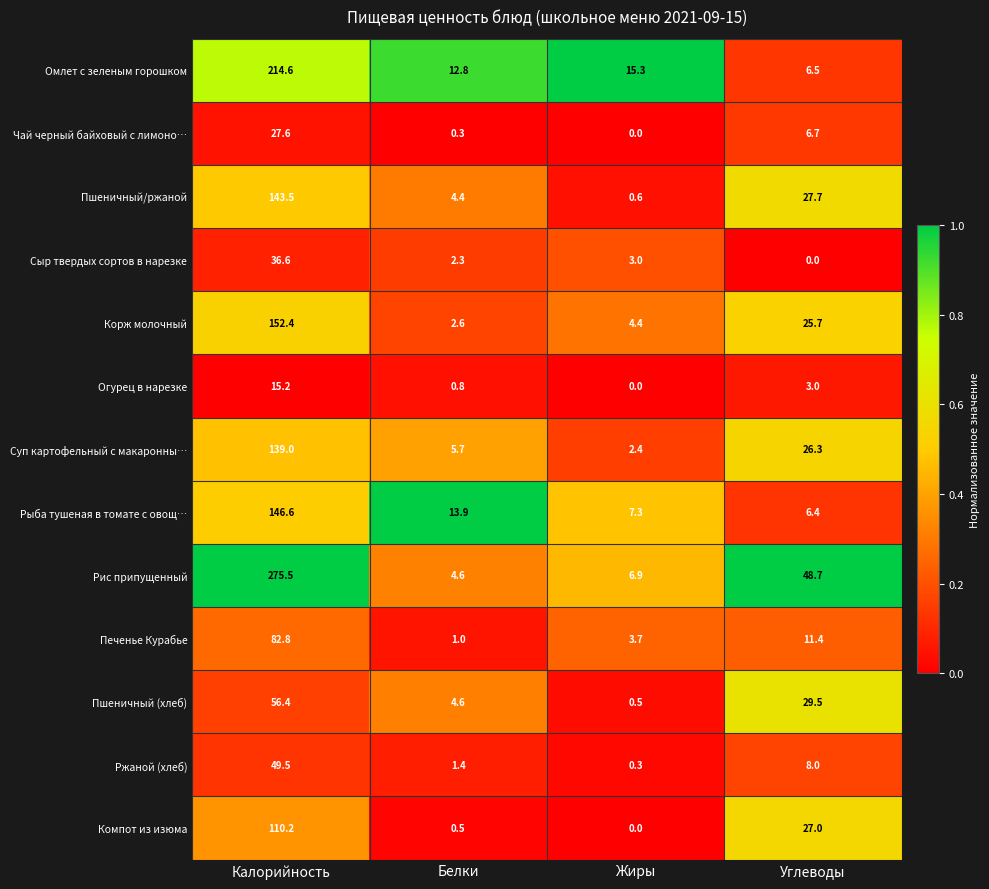

Which series has the widest spread of values?

Рис припущенный